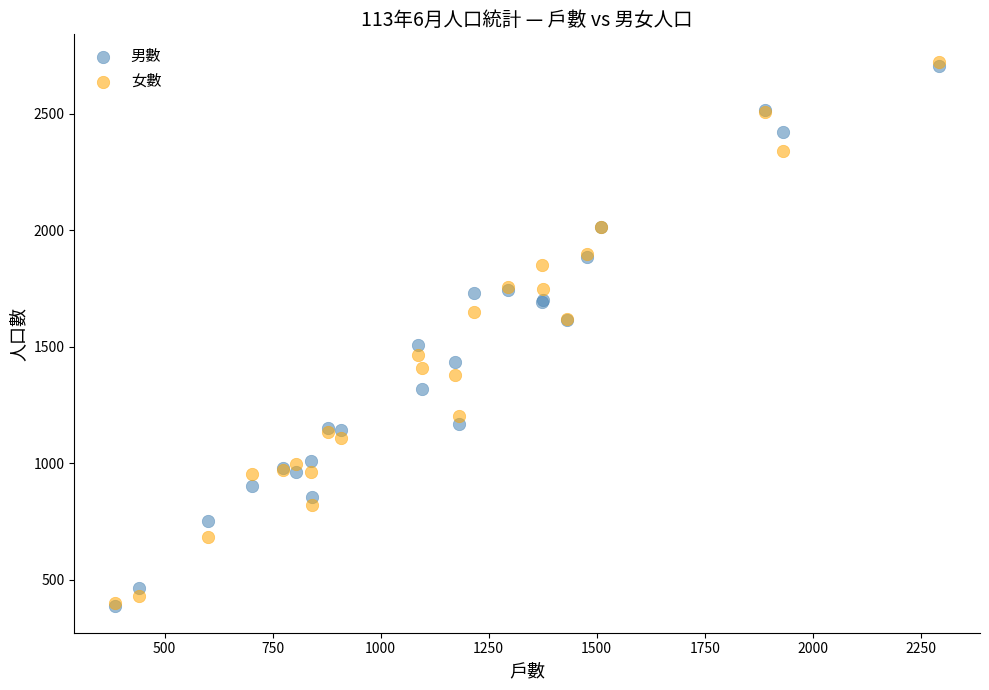

Which series has the largest Y range (max minus min)?

女數